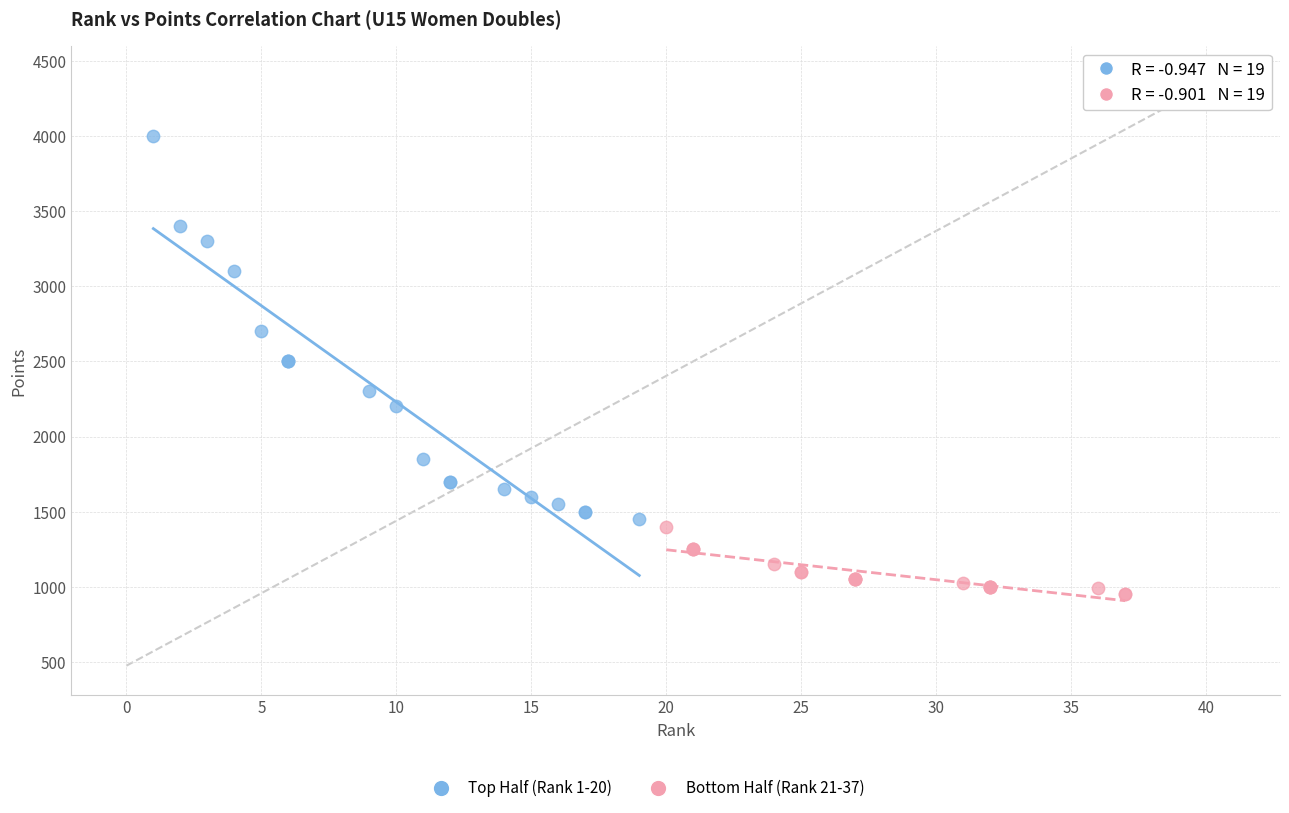

Which series contains the lowest Y value?

Bottom Half (Rank 21-37)